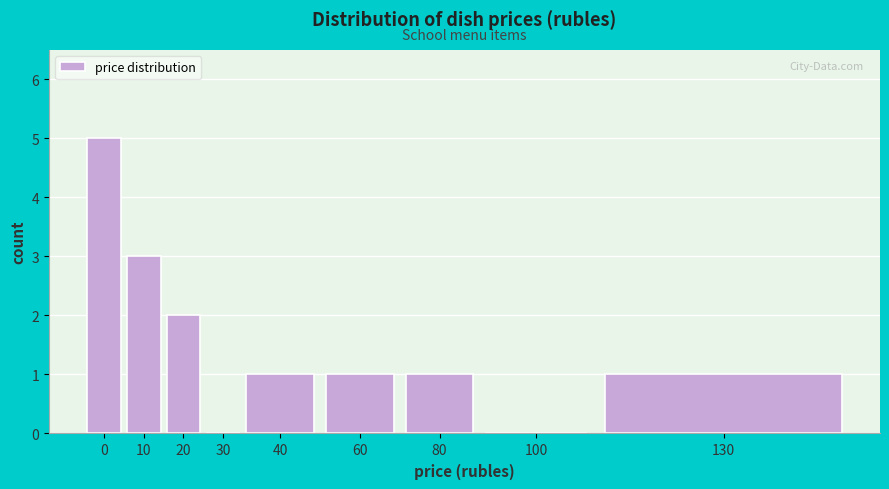

Reading right to left, extract all data points from this chart.

130=1	100=0	80=1	60=1	40=1	30=0	20=2	10=3	0=5